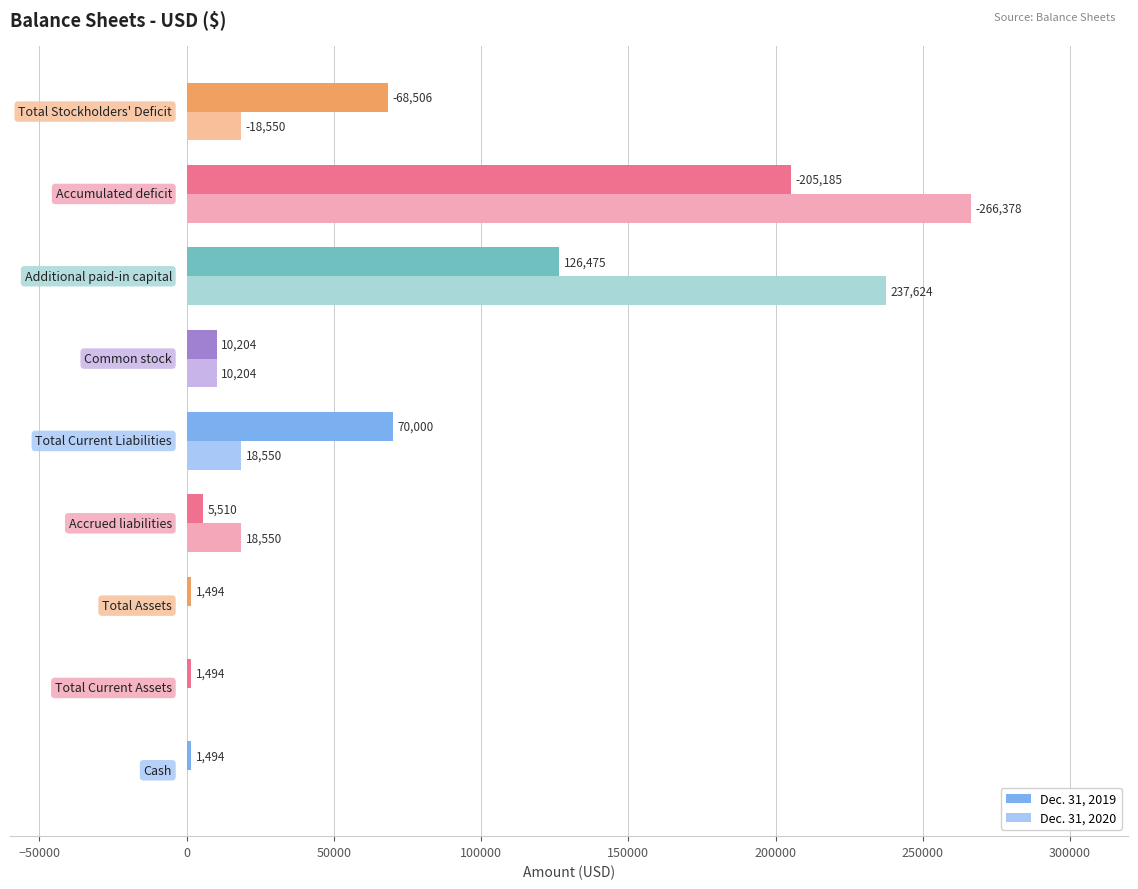

How many values in Dec. 31, 2020 are above zero?

6